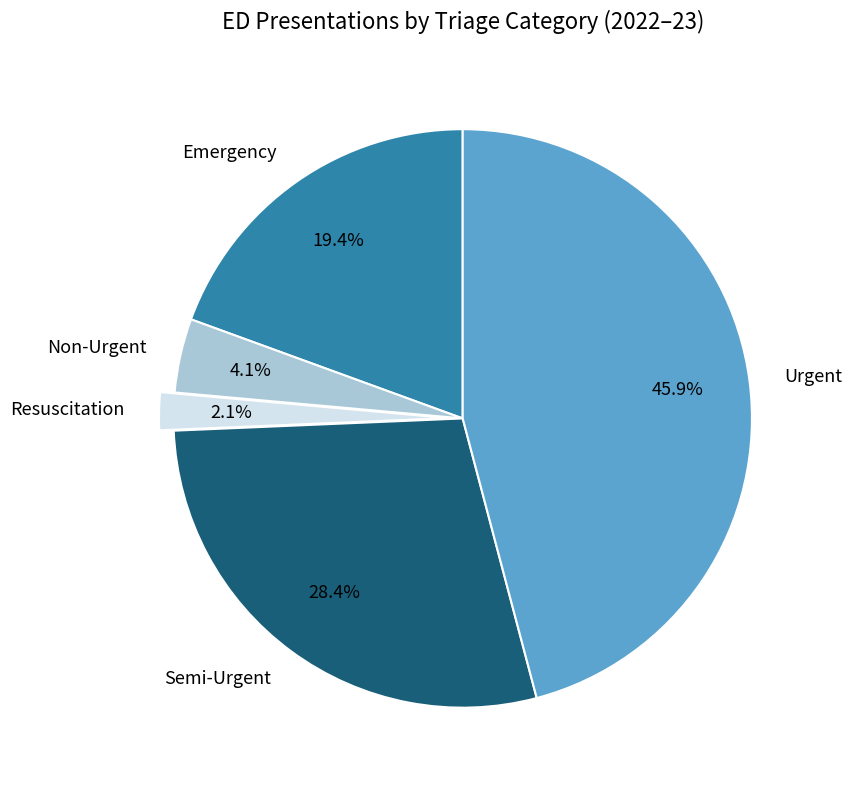

Count the number of slices in the pie.

5